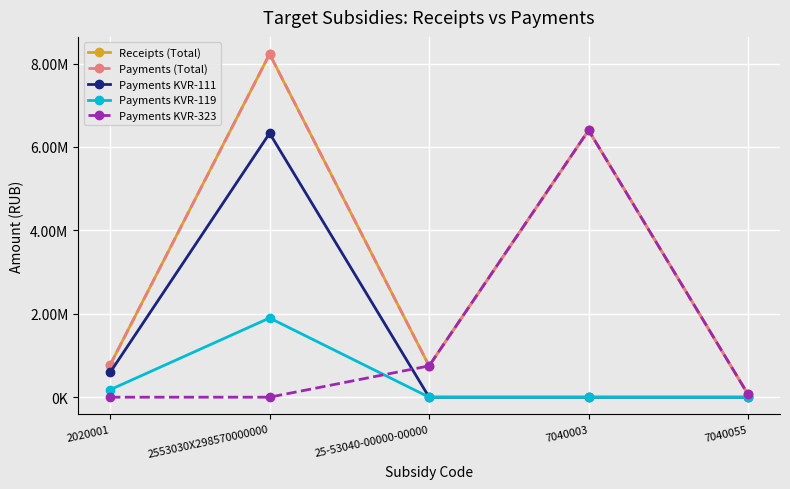

Reading right to left, what are all the values shown in this chart?

Receipts (Total): 7040055=65000.0	7040003=6400000.0	25-53040-00000-00000=750546.7	2553030X298570000000=8226768.4	2020001=771825.6
Payments (Total): 7040055=65000.0	7040003=6400000.0	25-53040-00000-00000=750546.7	2553030X298570000000=8226768.4	2020001=771825.6
Payments KVR-111: 7040055=0.0	7040003=0.0	25-53040-00000-00000=0.0	2553030X298570000000=6328000.0	2020001=592800.0
Payments KVR-119: 7040055=0.0	7040003=0.0	25-53040-00000-00000=0.0	2553030X298570000000=1898768.4	2020001=179025.6
Payments KVR-323: 7040055=65000.0	7040003=6400000.0	25-53040-00000-00000=750546.7	2553030X298570000000=0.0	2020001=0.0